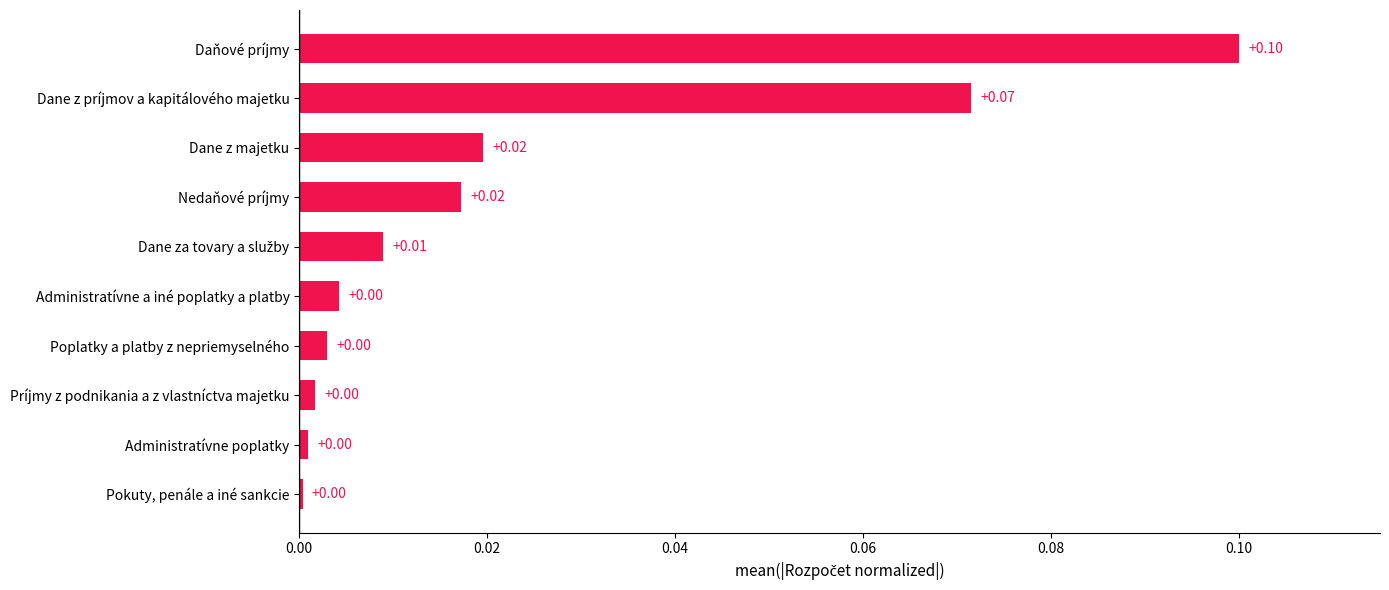

Which has a higher value, Administratívne poplatky or Nedaňové príjmy?

Nedaňové príjmy